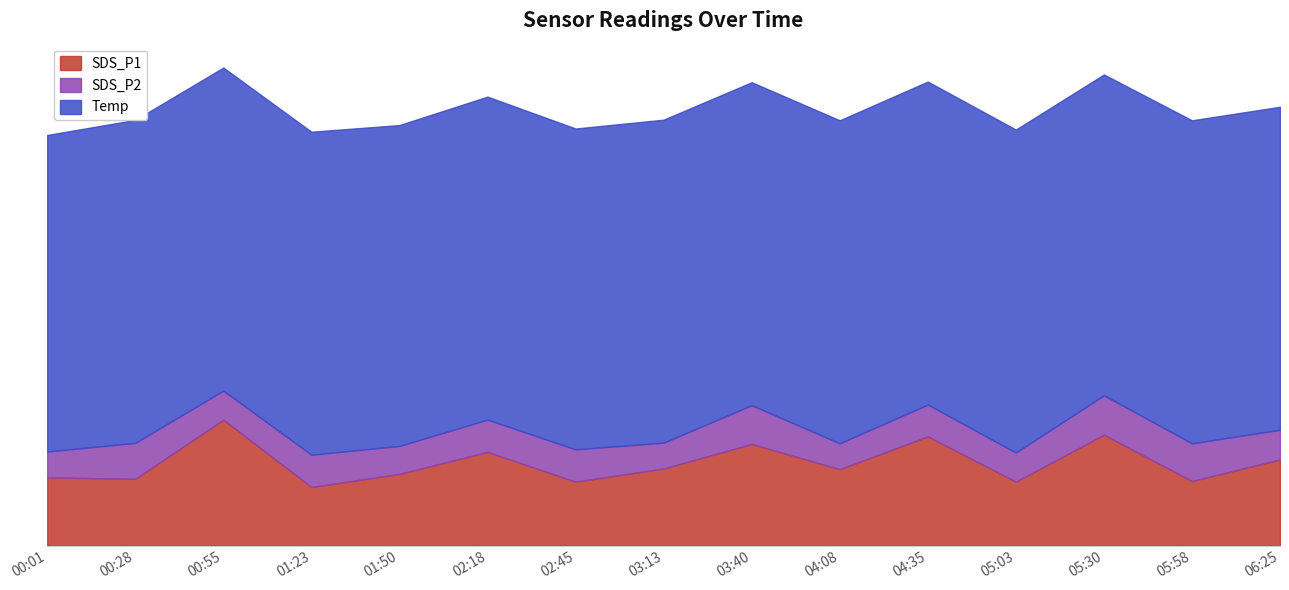

What is the difference between the second highest and second lowest values in the SDS_P1 series?

2.2